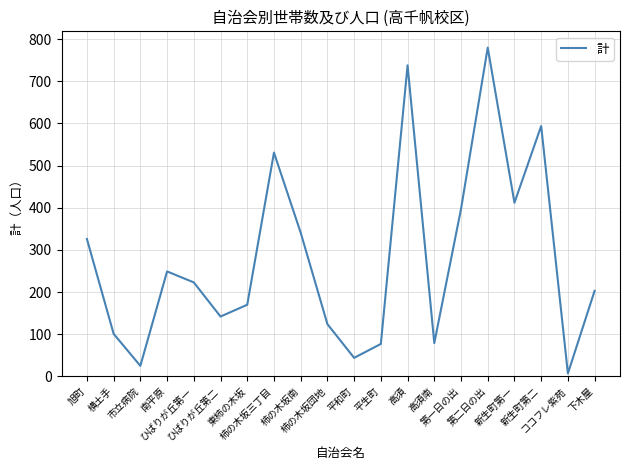

What is the change in value from 横土手 to 市立病院?

-76